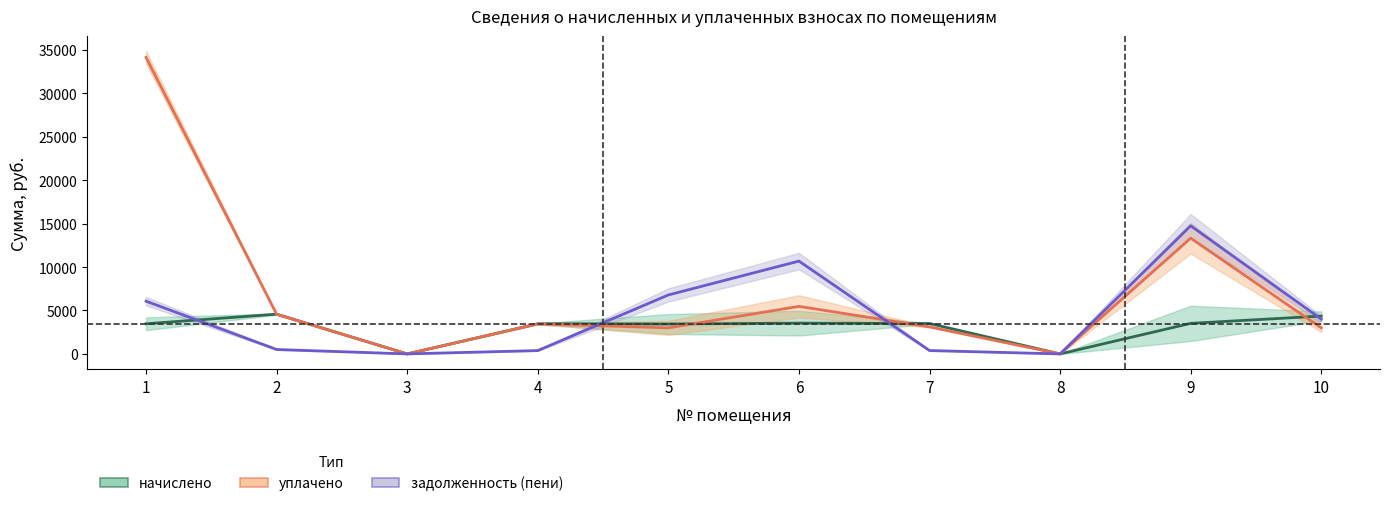

Does the chart display data point markers on the line(s)?

No